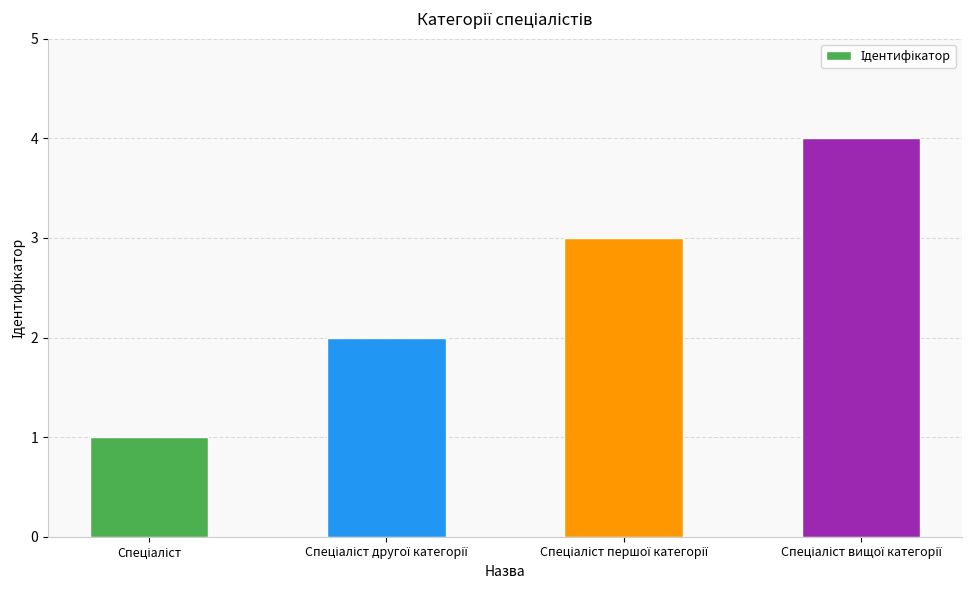

What is the maximum value shown in the chart?

4